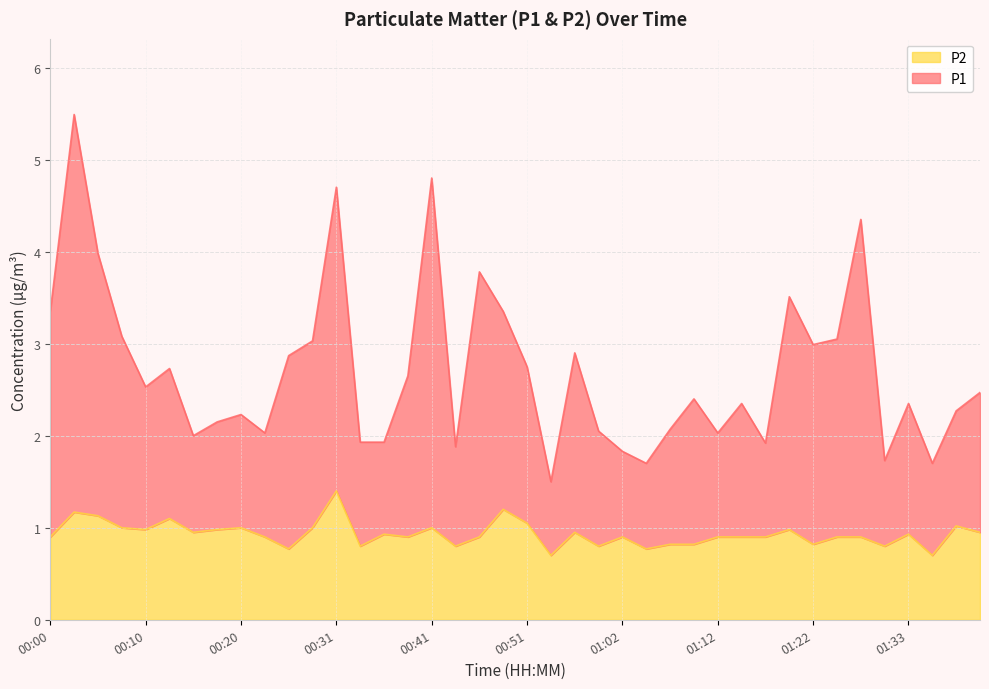

Which series changed the most between 00:07 and 00:20?

P1